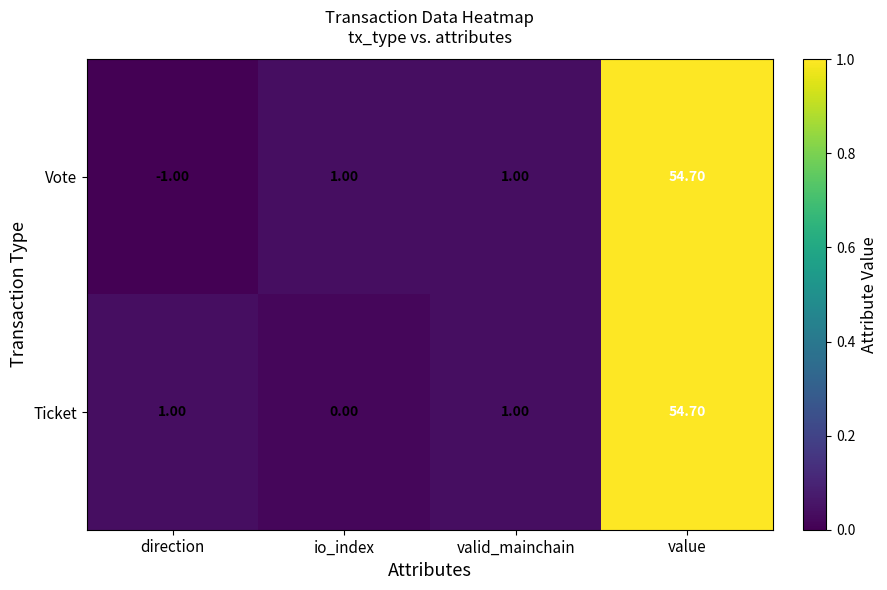

Rank the series by their average value, from lowest to highest.

Vote, Ticket